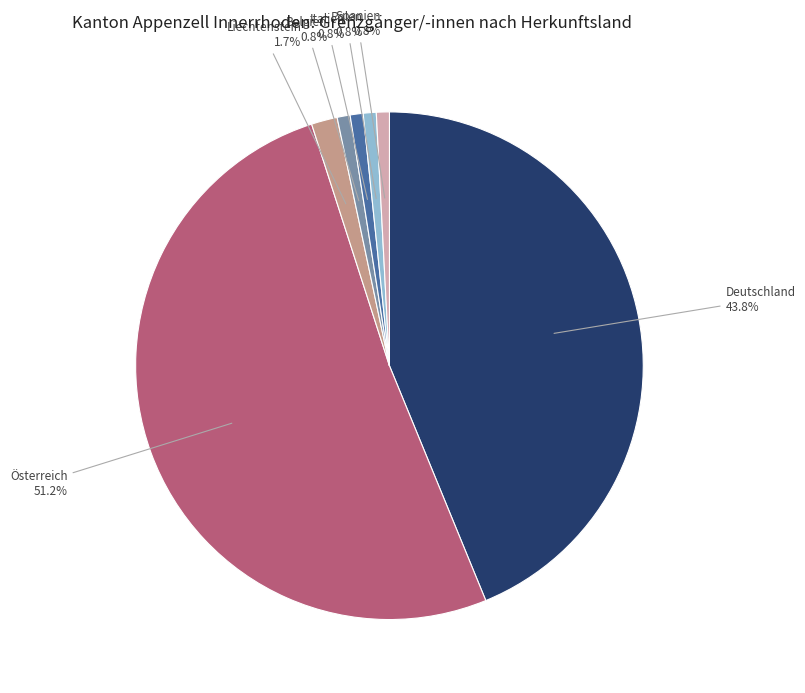

Does any single category account for the majority?

Yes